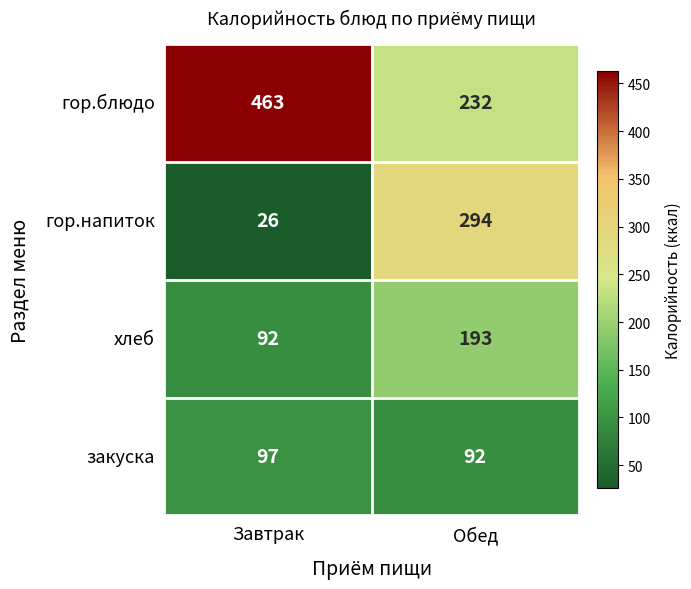

Reading left to right, extract all data points from this chart.

гор.блюдо: 463	232
гор.напиток: 26	294
хлеб: 92	193
закуска: 97	92